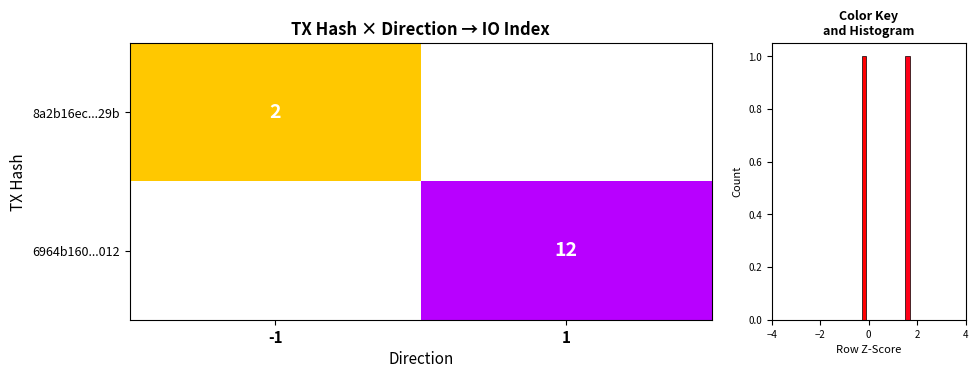

Rank the series by their average value, from lowest to highest.

8a2b16ec7615afc6abea676800c7853656be29b, 6964b160779e9f5f0b149b117d45bade53c8012